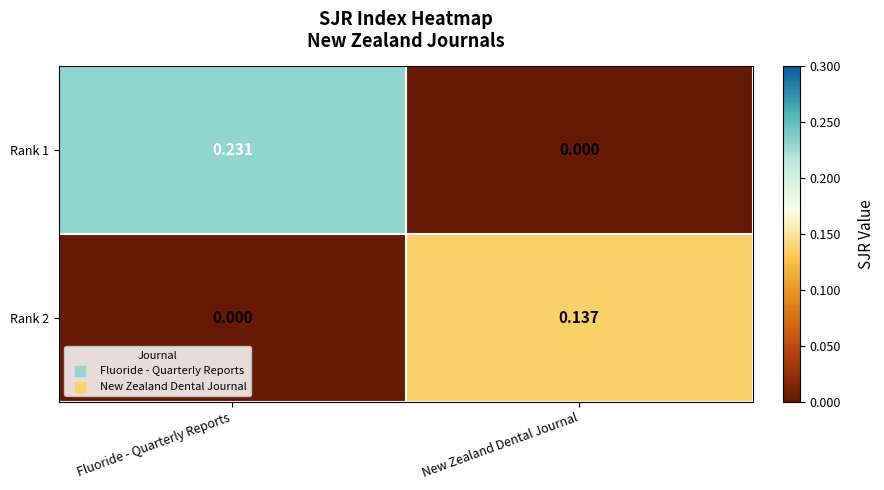

At which label is Rank 1 closest to 0?

New Zealand Dental Journal